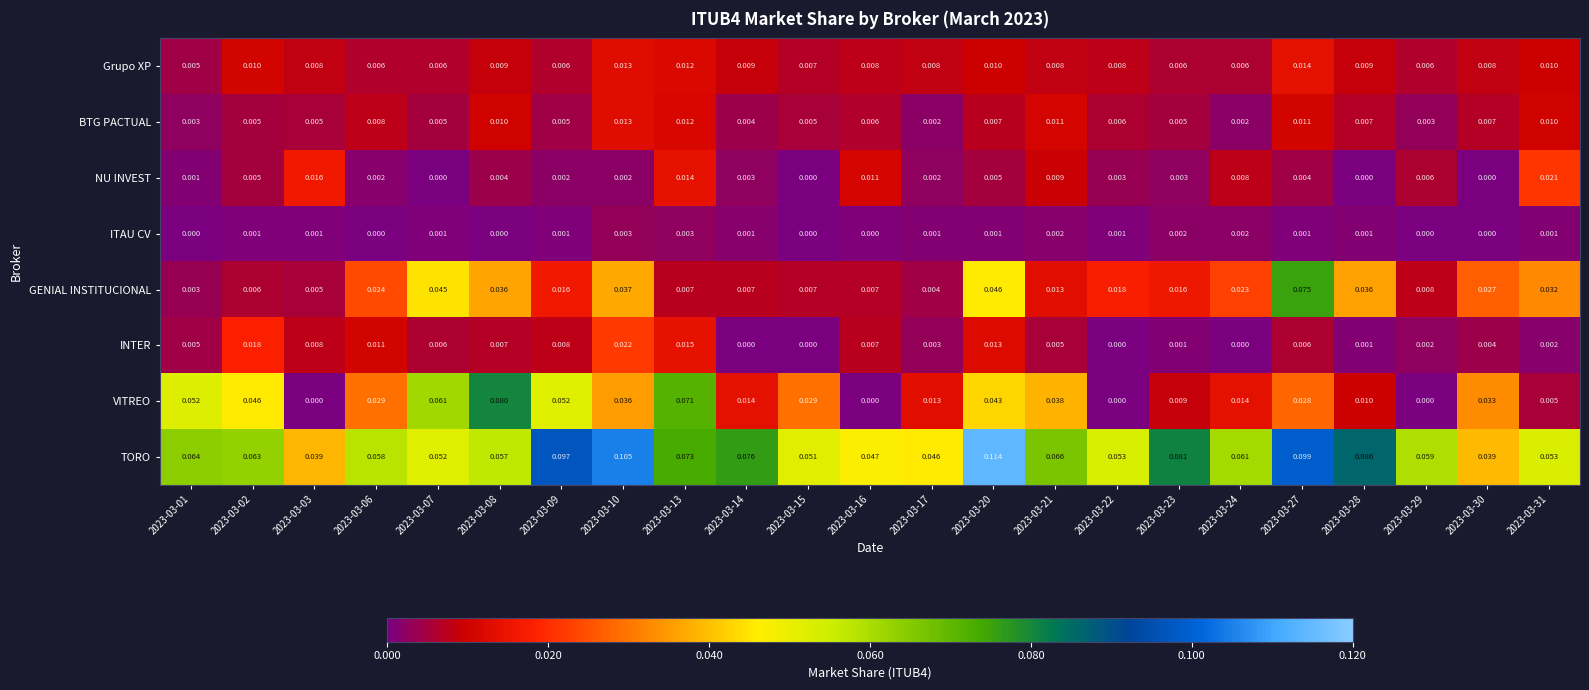

How many categories are shown in the chart?

23